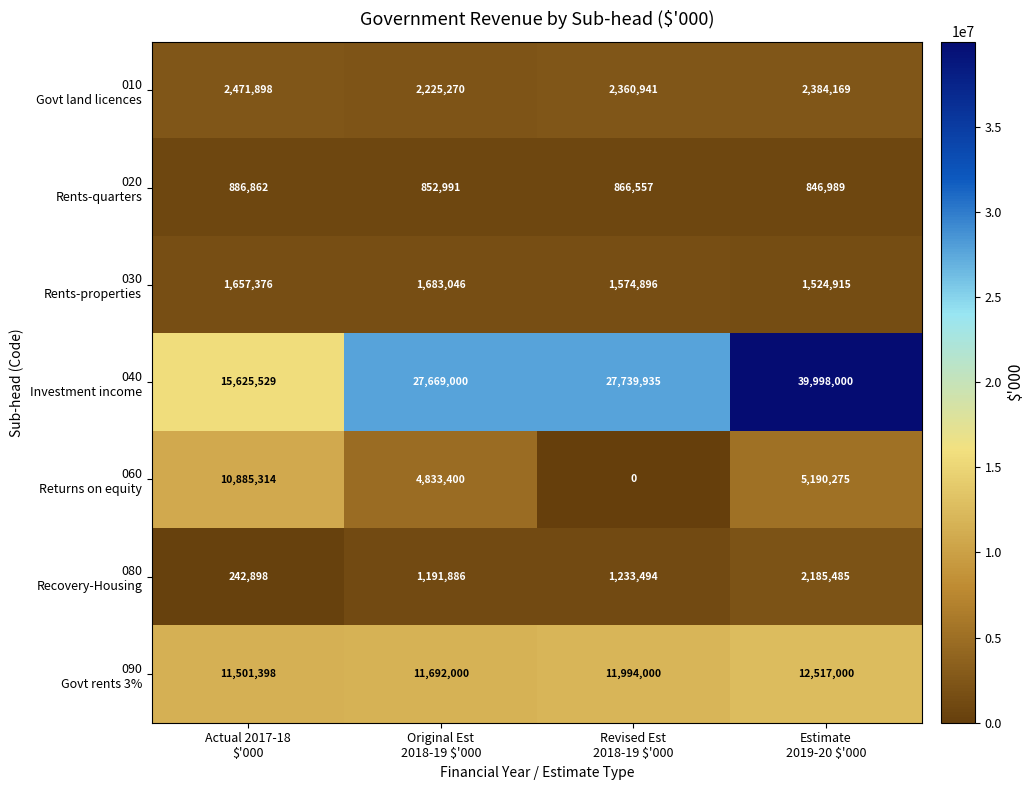

What is the maximum value shown in the chart?

39998000